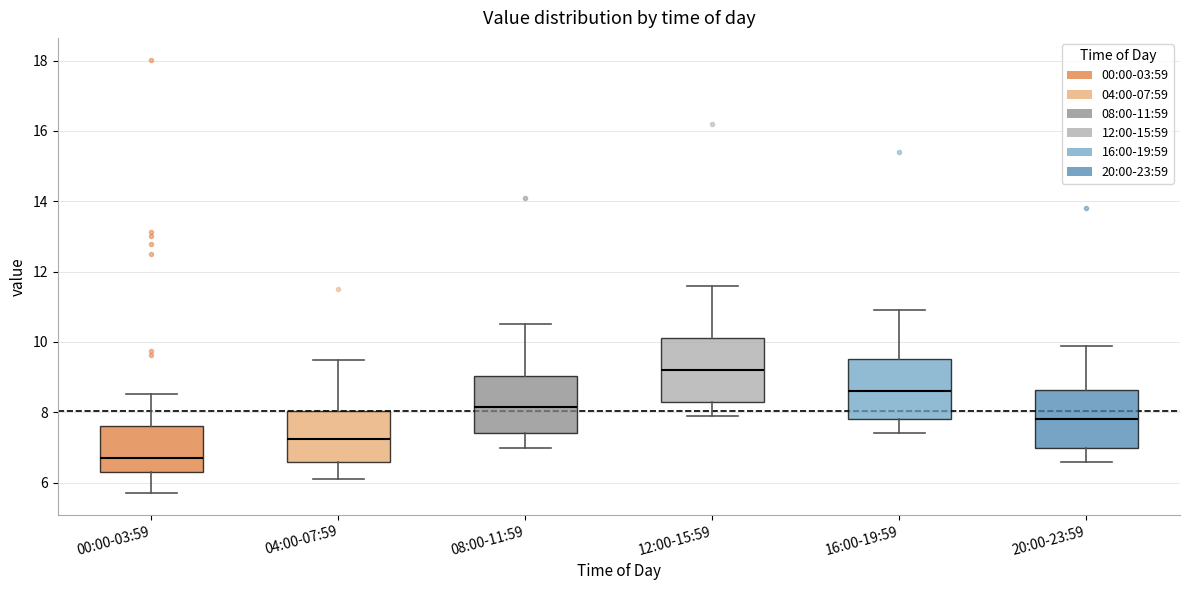

Reading left to right, transcribe this box plot: for each box, give where its median line is, the range the box spans, and where its two whiskers end, as read against the y-axis. The values are not printed on the chart, so give them approximately, as read against the axis.

00:00-03:59: median 6.8, box 6.4 to 7.6, whiskers 5.8 to 8.6
04:00-07:59: median 7.2, box 6.6 to 8.0, whiskers 6.2 to 9.6
08:00-11:59: median 8.2, box 7.4 to 9.0, whiskers 7.0 to 10.6
12:00-15:59: median 9.2, box 8.4 to 10.2, whiskers 8.0 to 11.6
16:00-19:59: median 8.6, box 7.8 to 9.6, whiskers 7.4 to 11.0
20:00-23:59: median 7.8, box 7.0 to 8.6, whiskers 6.6 to 10.0